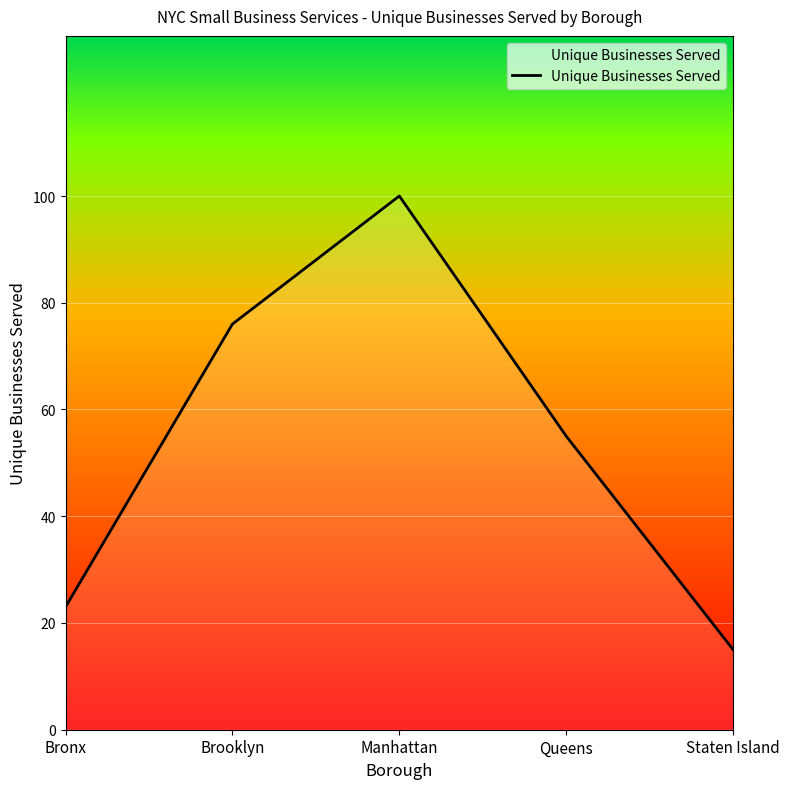

At which label is the value closest to 57?

Queens